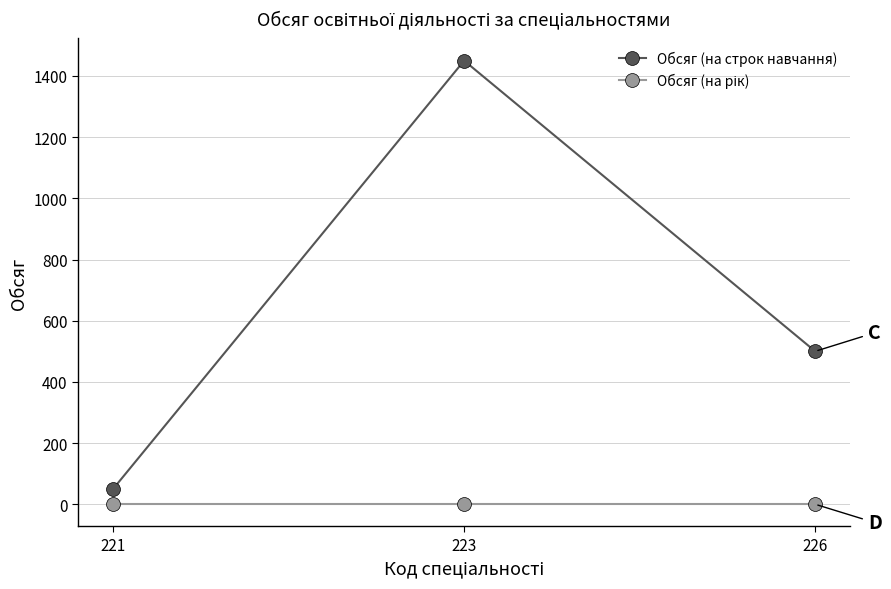

What is the difference between the second highest and minimum values in the Обсяг (на строк навчання) series?

450